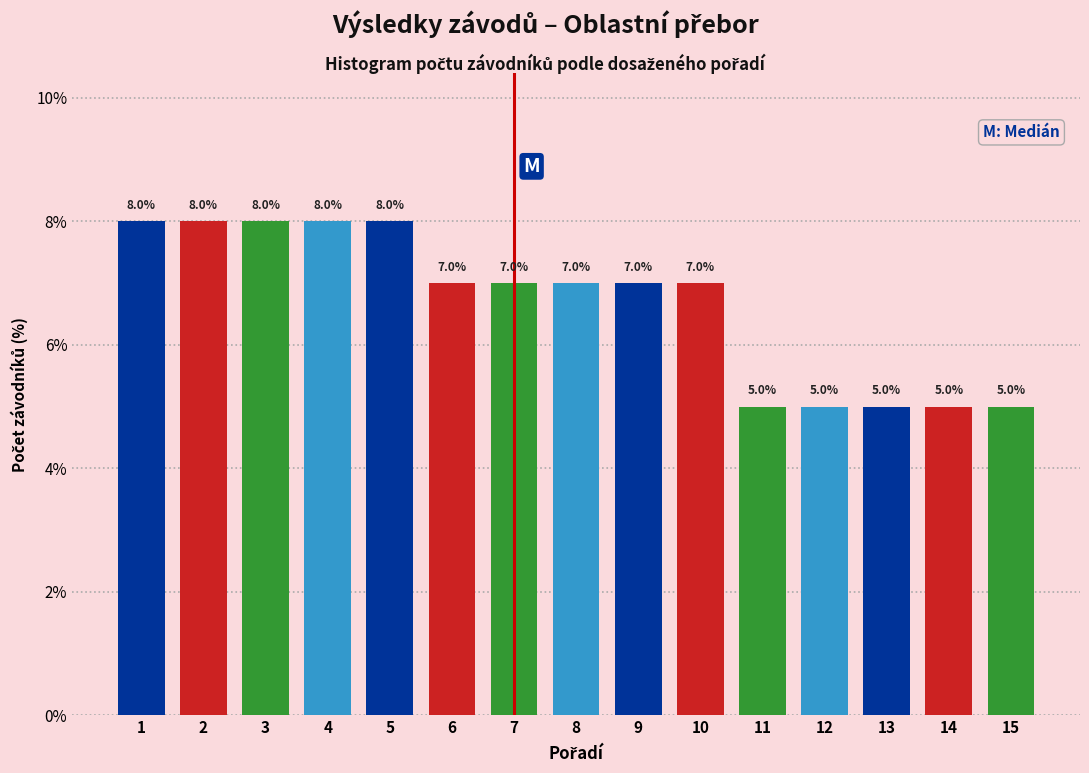

Reading left to right, what are all the values shown in this chart?

8.0	8.0	8.0	8.0	8.0	7.0	7.0	7.0	7.0	7.0	5.0	5.0	5.0	5.0	5.0